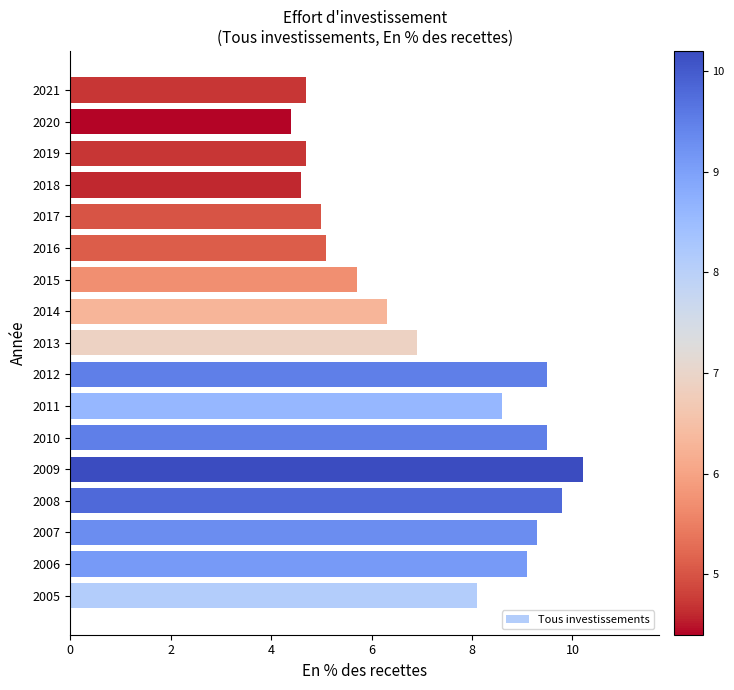

The chart shows a value of 2.0 at 2019. True or false?

False